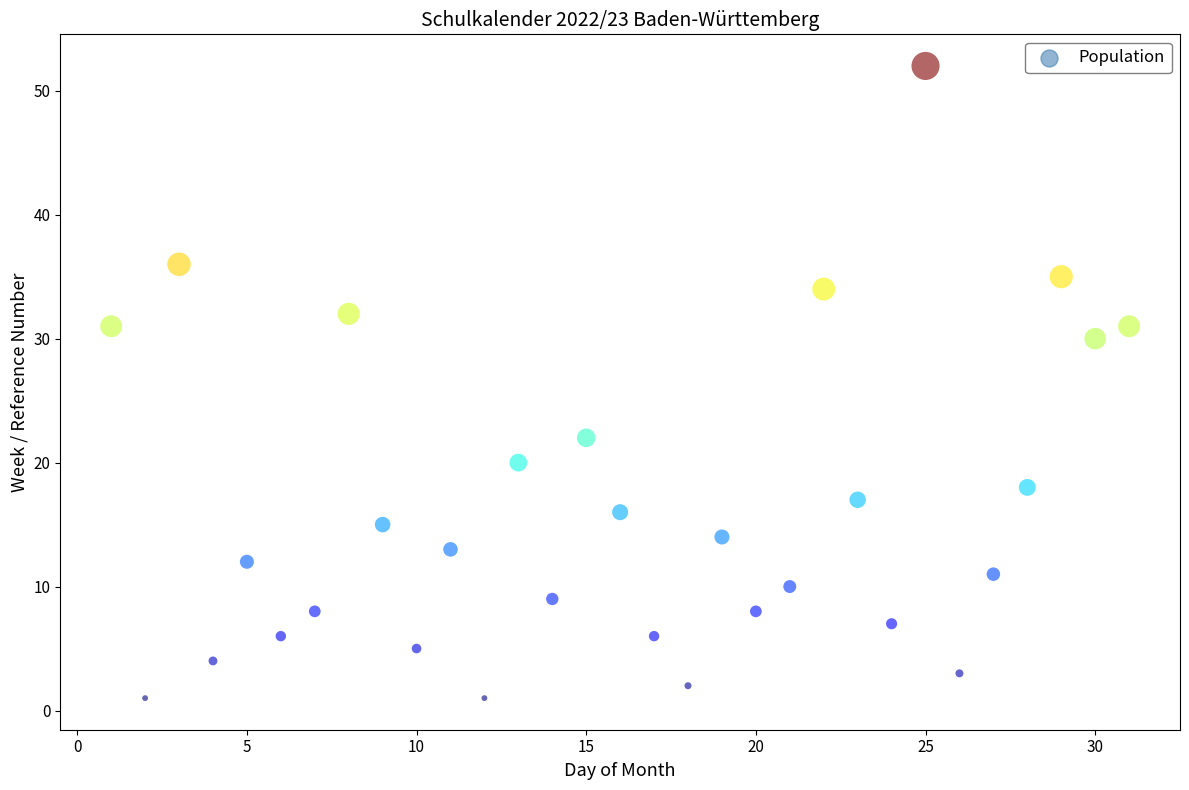

What is the range of X values (max minus min)?

30